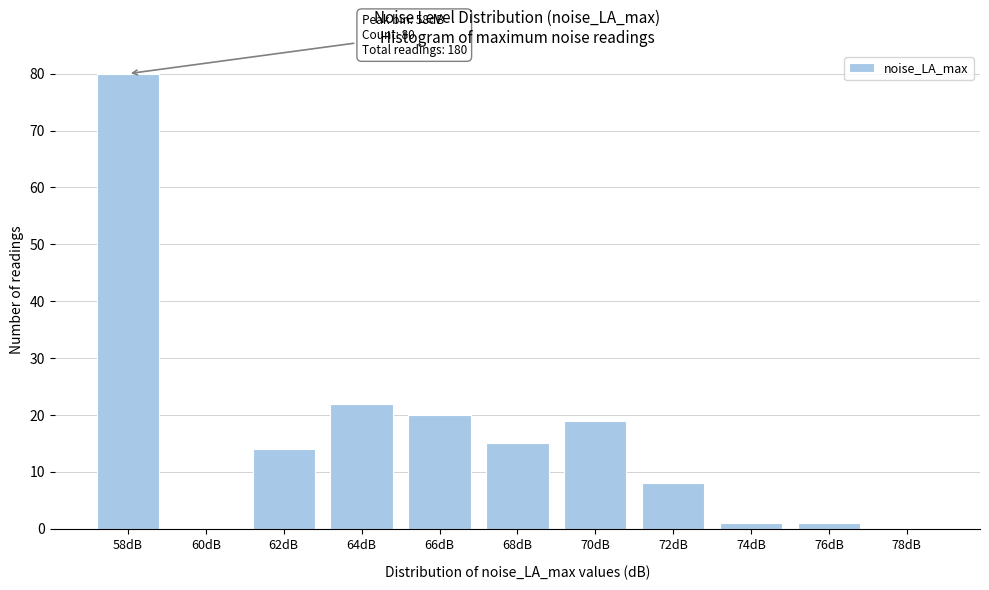

Reading right to left, what are all the values shown in this chart?

78dB=0	76dB=1	74dB=1	72dB=8	70dB=19	68dB=15	66dB=20	64dB=22	62dB=14	60dB=0	58dB=80